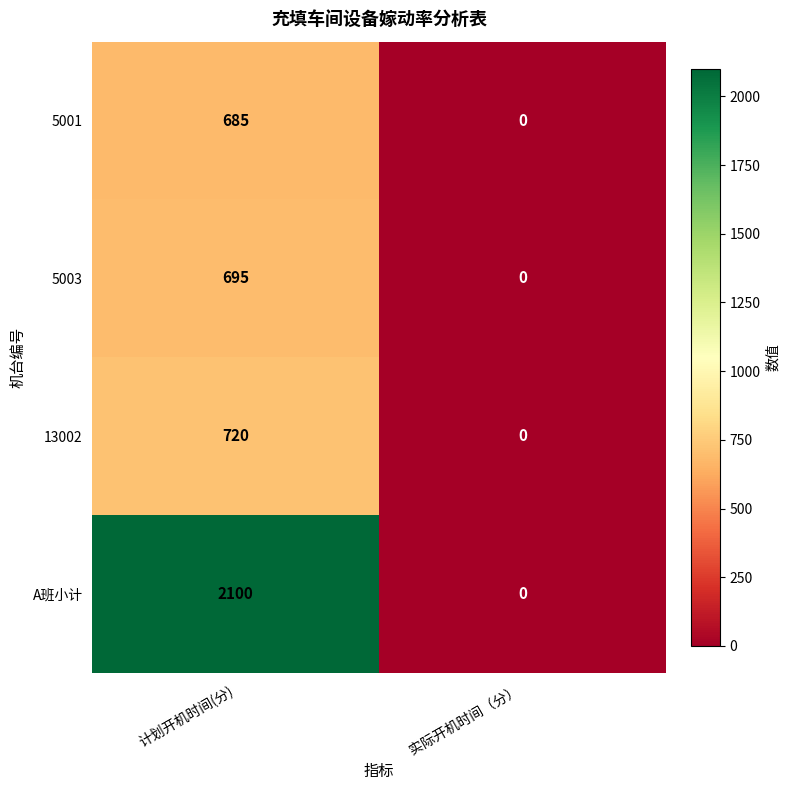

At which category does the chart reach its peak across all series?

计划开机时间(分)